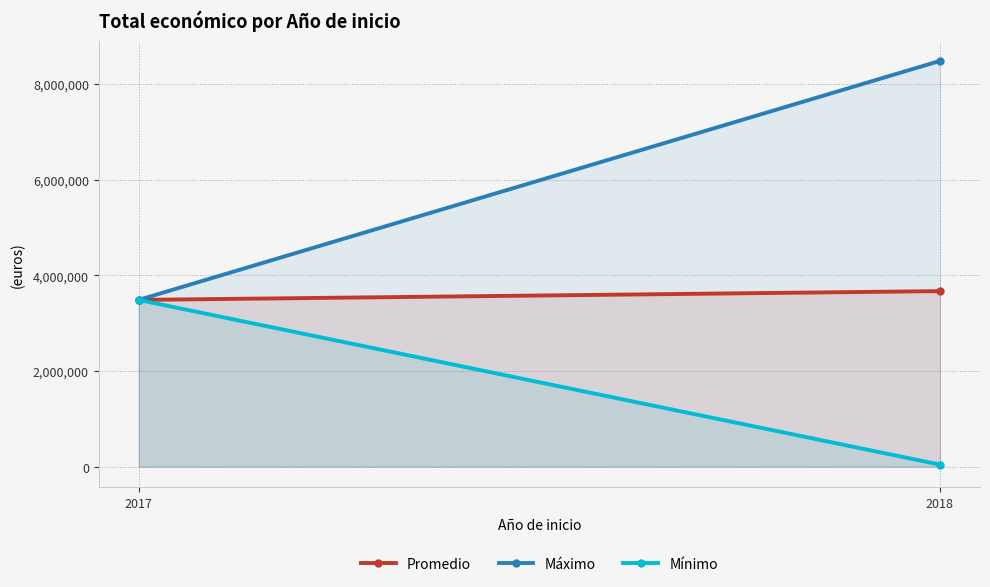

How many values in the Mínimo series are below 3487018?

1